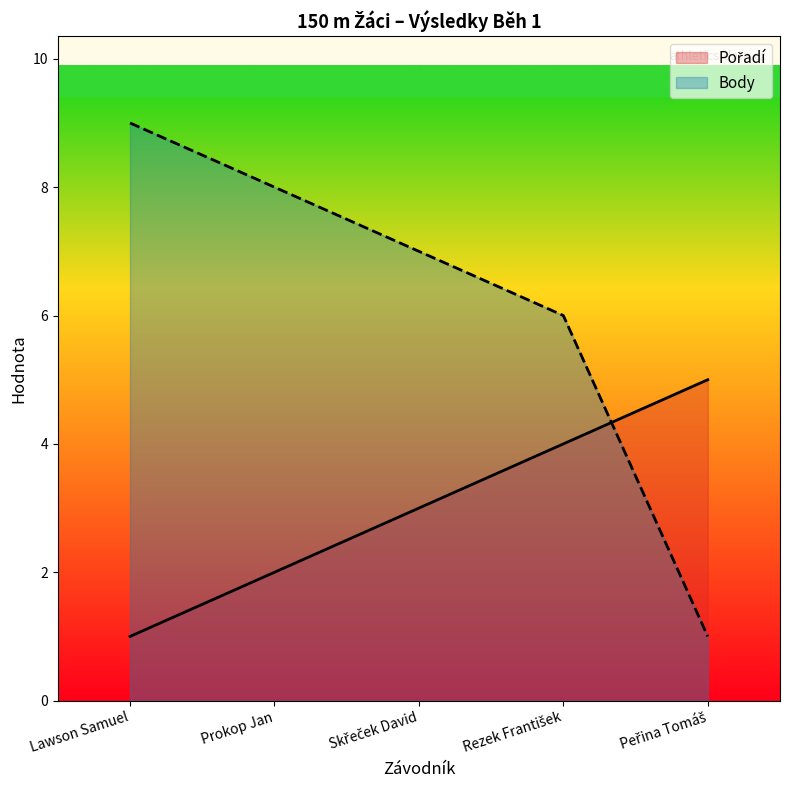

What is the label of the 2nd point from the right?

Rezek František